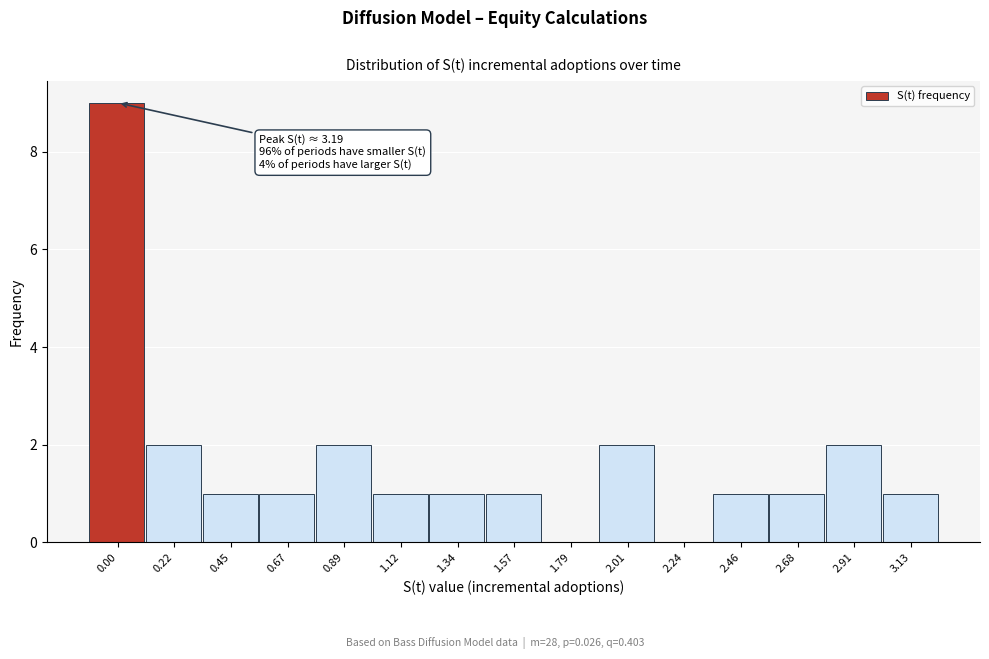

Reading left to right, what are all the values shown in this chart?

0.00=9	0.22=2	0.45=1	0.67=1	0.89=2	1.12=1	1.34=1	1.57=1	1.79=0	2.01=2	2.24=0	2.46=1	2.68=1	2.91=2	3.13=1